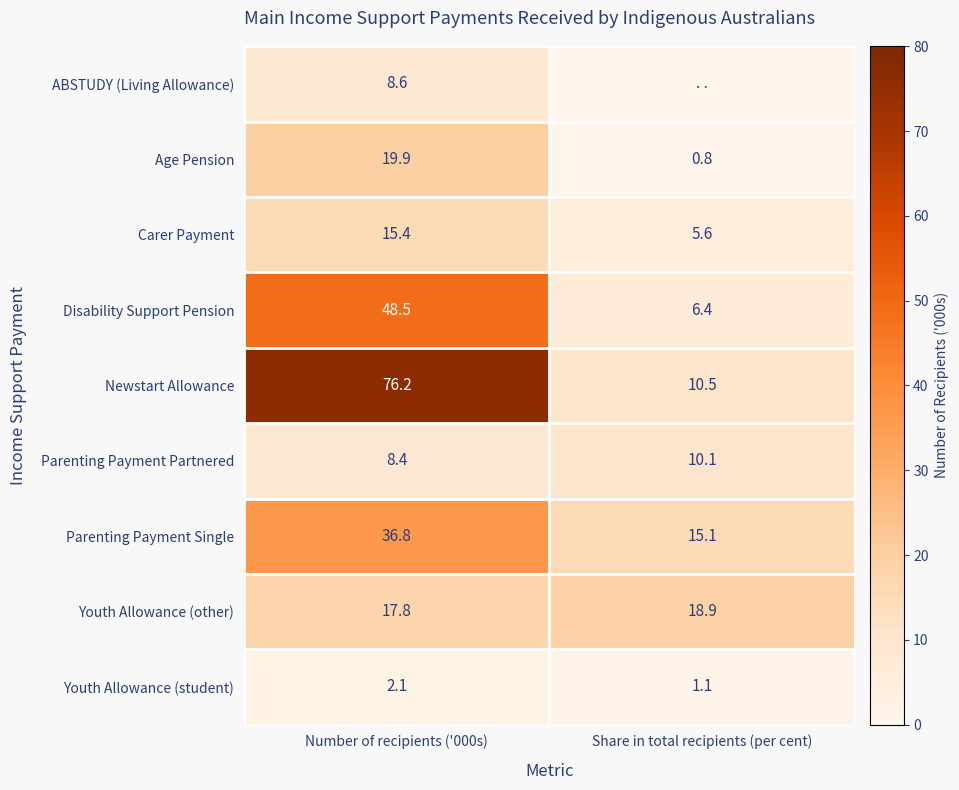

What value does the Parenting Payment Single series have at Number of recipients ('000s)?

36.8